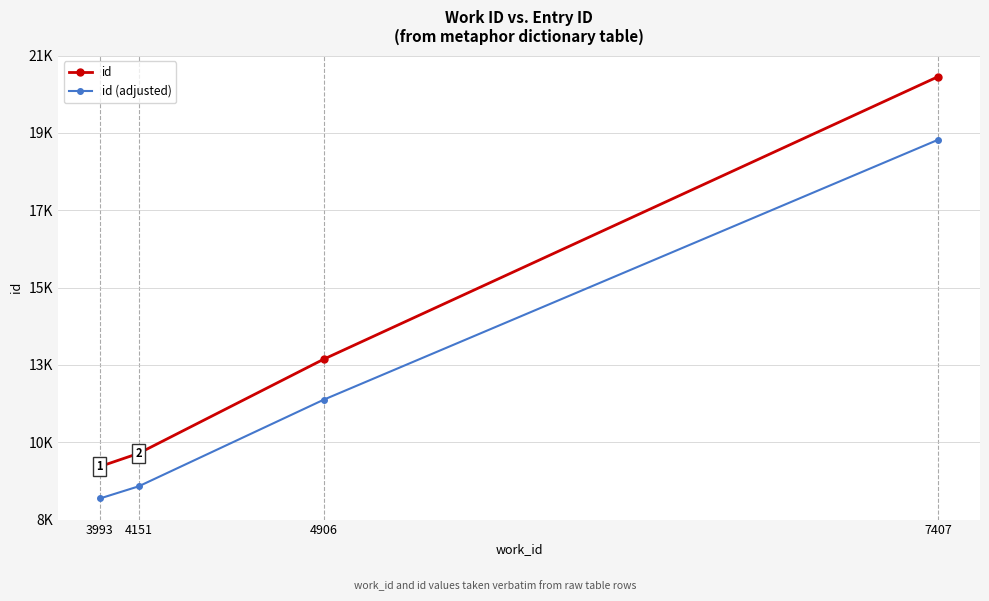

What is the value of the id point at the 2nd from the left?

10710.0